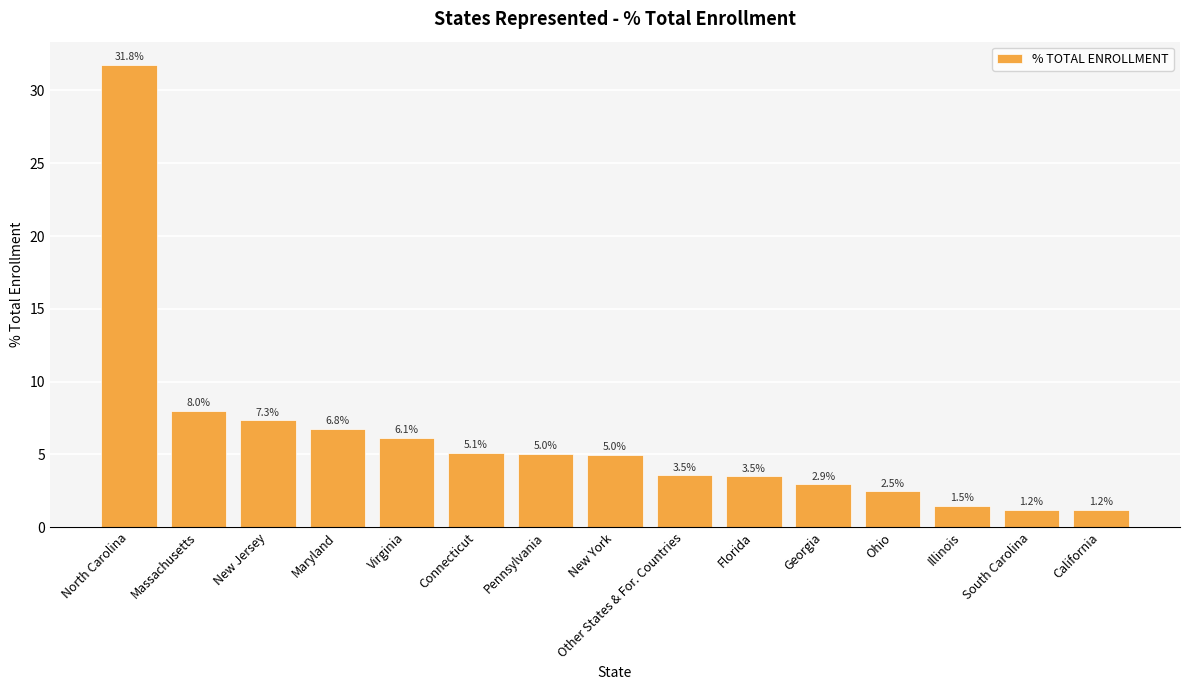

Are the bars horizontal?

No